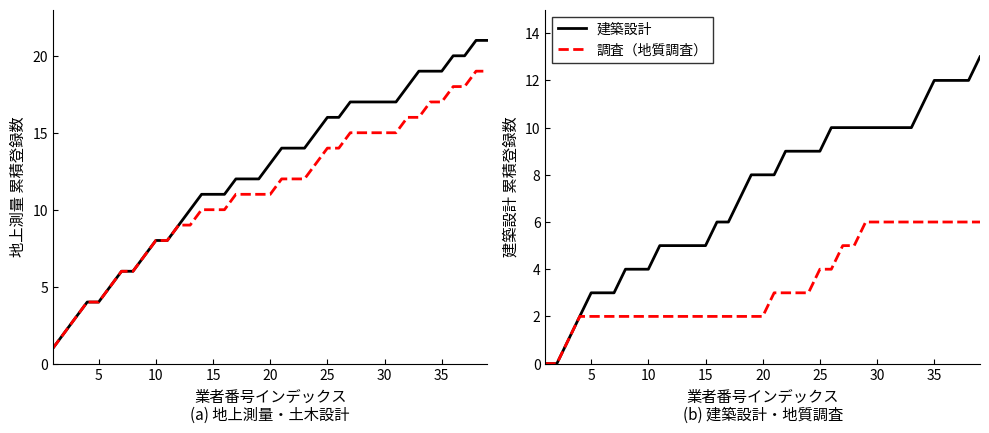

Which series has the largest range (max minus min)?

地上測量